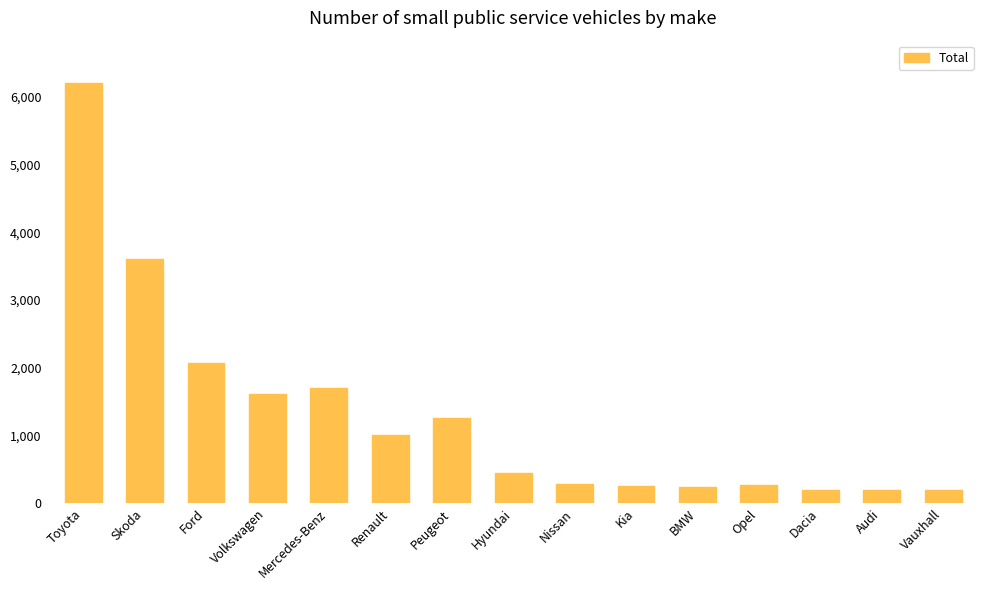

The chart shows a value of 1706 at Mercedes-Benz. True or false?

True